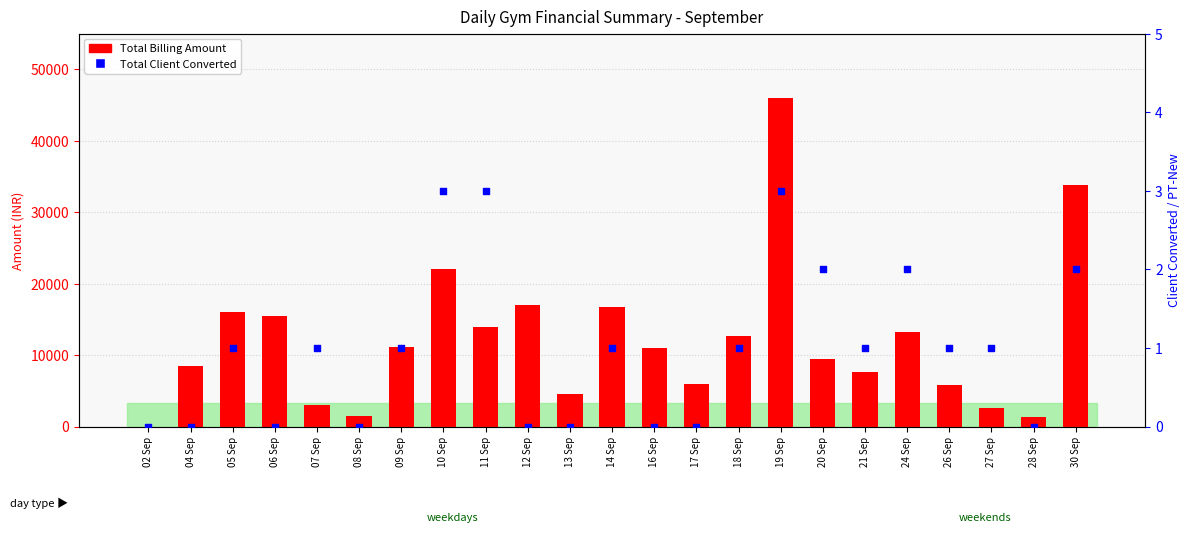

Which series has the widest spread of Y values?

Total Billing Amount